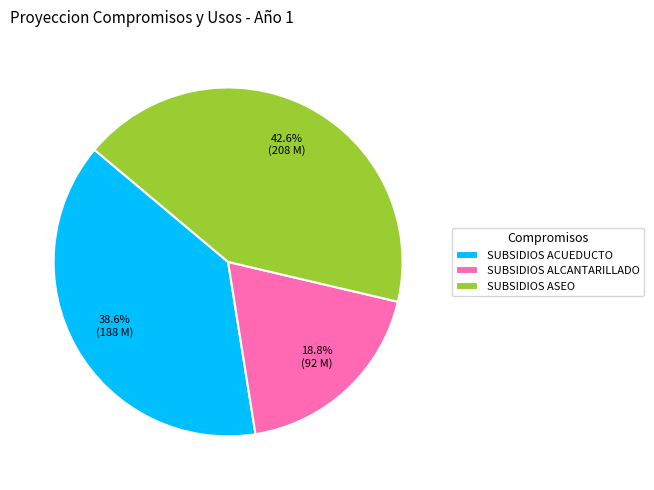

Rank the categories by value from lowest to highest.

SUBSIDIOS ALCANTARILLADO, SUBSIDIOS ACUEDUCTO, SUBSIDIOS ASEO